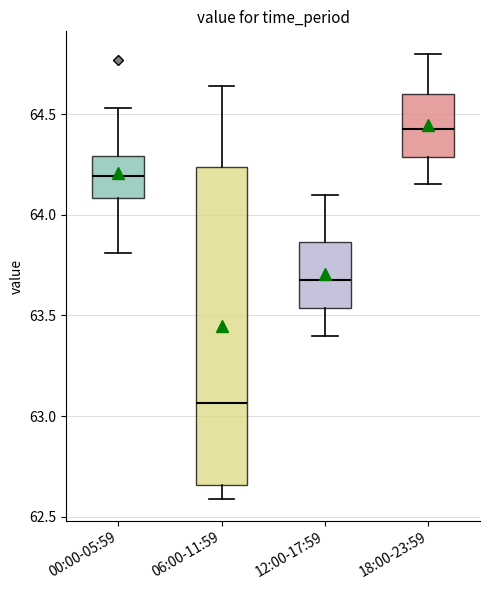

Reading left to right, transcribe this box plot: for each box, give where its median line is, the range the box spans, and where its two whiskers end, as read against the y-axis. The values are not printed on the chart, so give them approximately, as read against the axis.

00:00-05:59: median 64.20, box 64.10 to 64.30, whiskers 63.80 to 64.55
06:00-11:59: median 63.05, box 62.65 to 64.25, whiskers 62.60 to 64.65
12:00-17:59: median 63.70, box 63.55 to 63.85, whiskers 63.40 to 64.10
18:00-23:59: median 64.45, box 64.30 to 64.60, whiskers 64.15 to 64.80